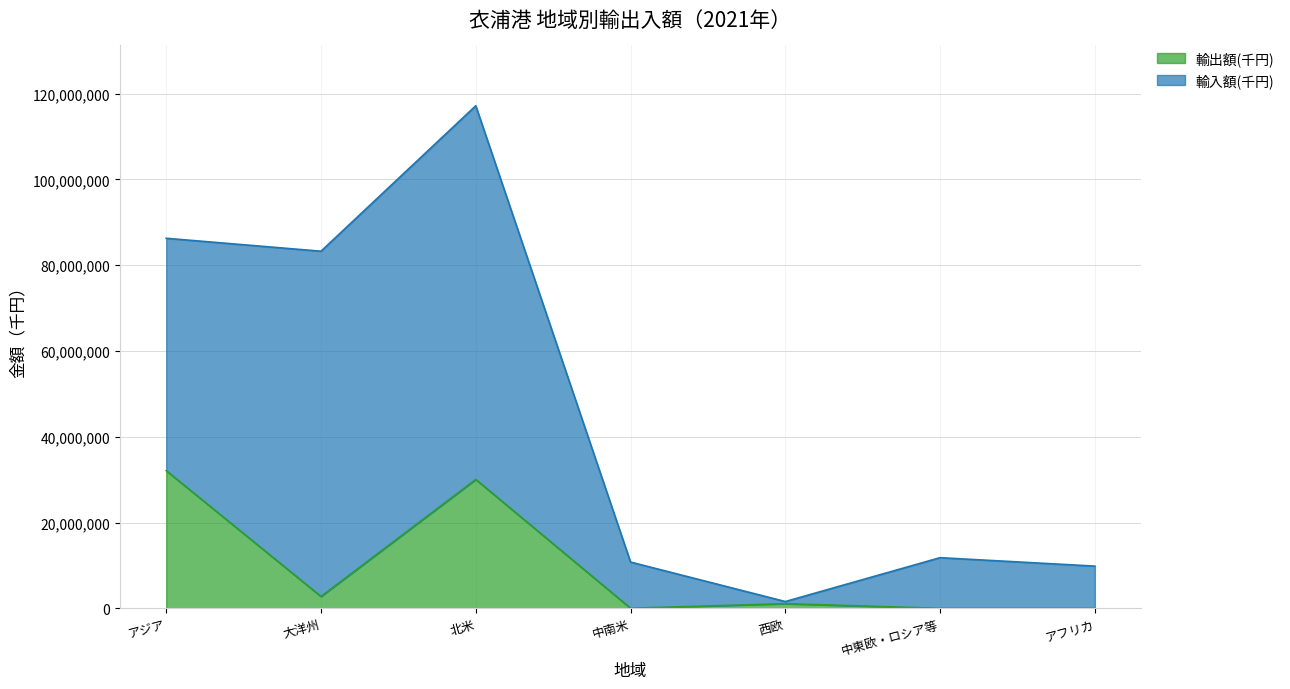

Where is the first local minimum?

大洋州